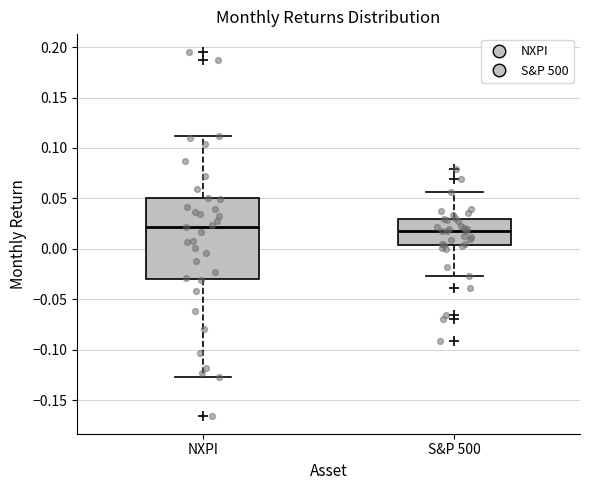

Reading left to right, transcribe this box plot: for each box, give where its median line is, the range the box spans, and where its two whiskers end, as read against the y-axis. The values are not printed on the chart, so give them approximately, as read against the axis.

NXPI: median 0.020, box -0.030 to 0.050, whiskers -0.125 to 0.110
S&P 500: median 0.020, box 0.005 to 0.030, whiskers -0.025 to 0.055